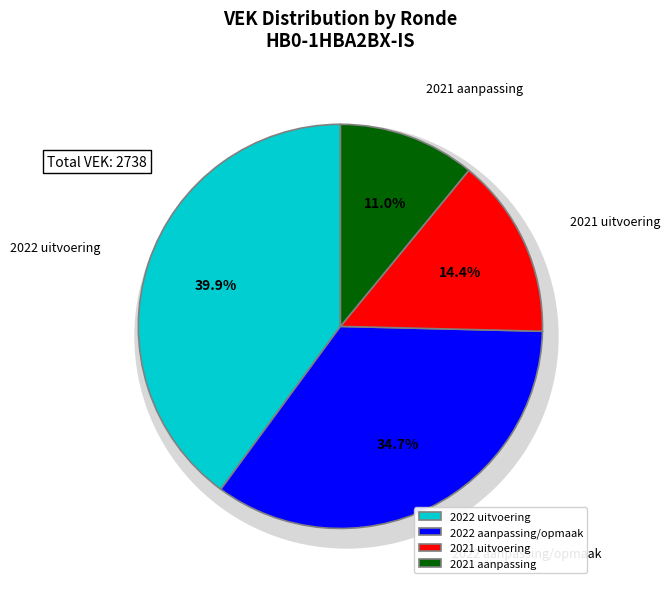

Which category has the biggest portion of the pie?

2022 uitvoering